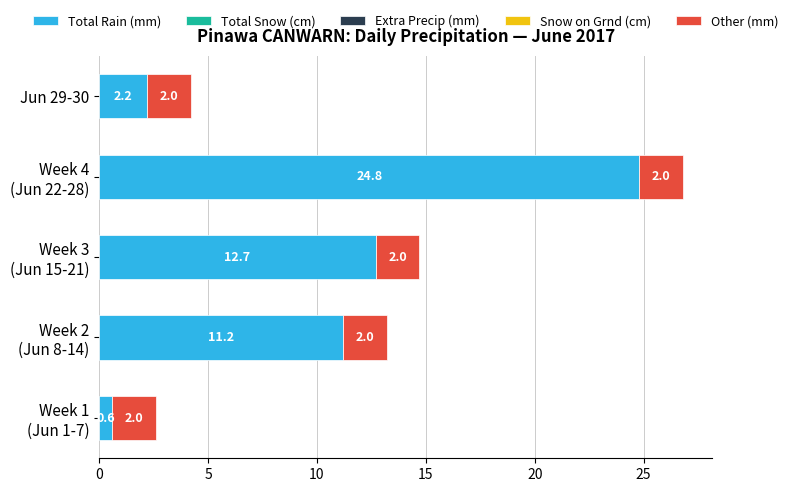

What is the lowest value of the Total Rain (mm) series?

0.6